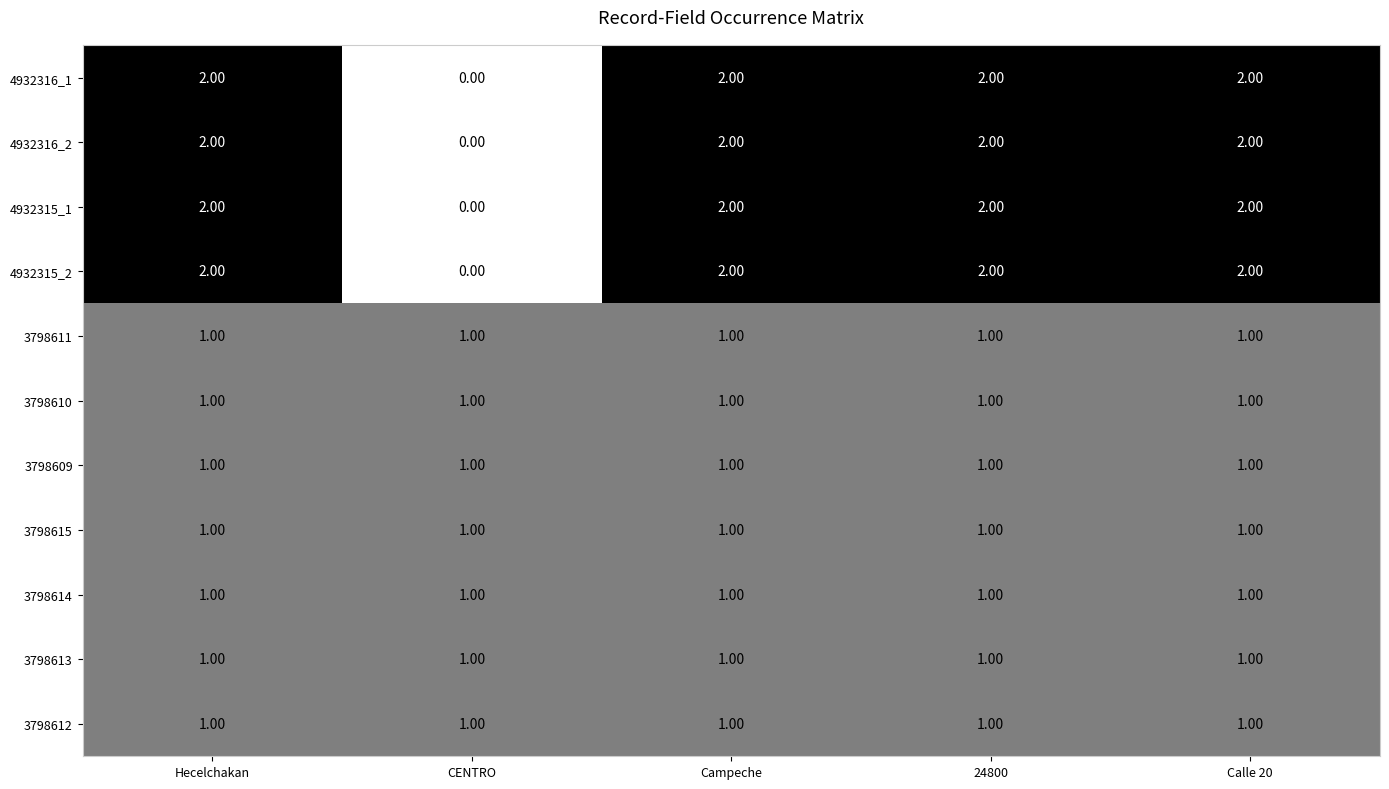

What is the sum of all 3798612 values?

5